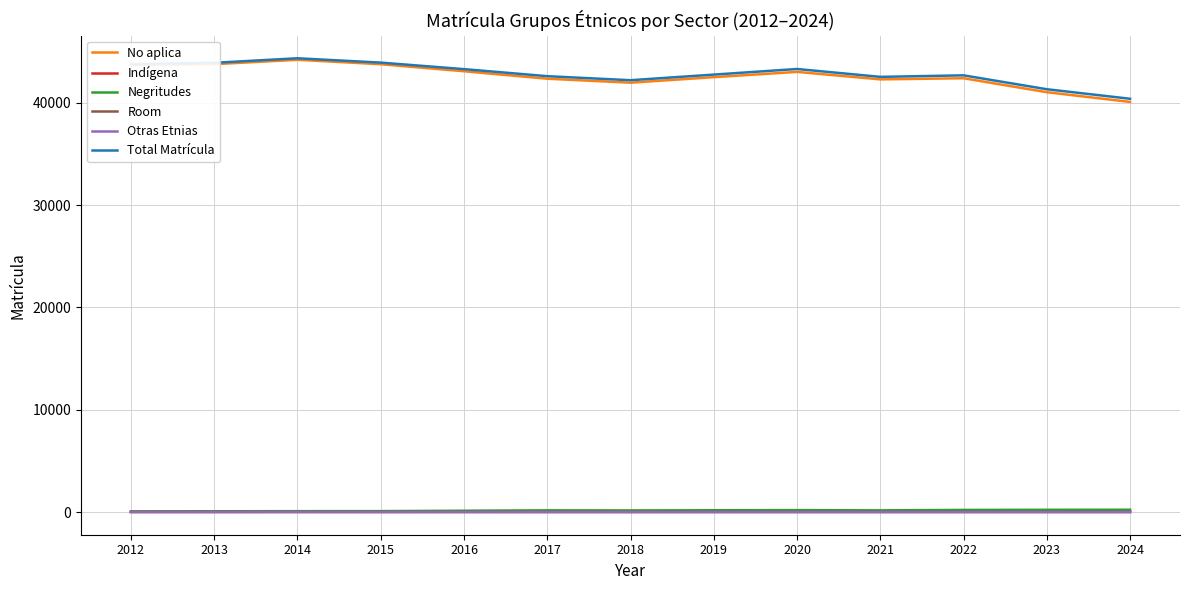

Which series has the widest spread of values?

No aplica